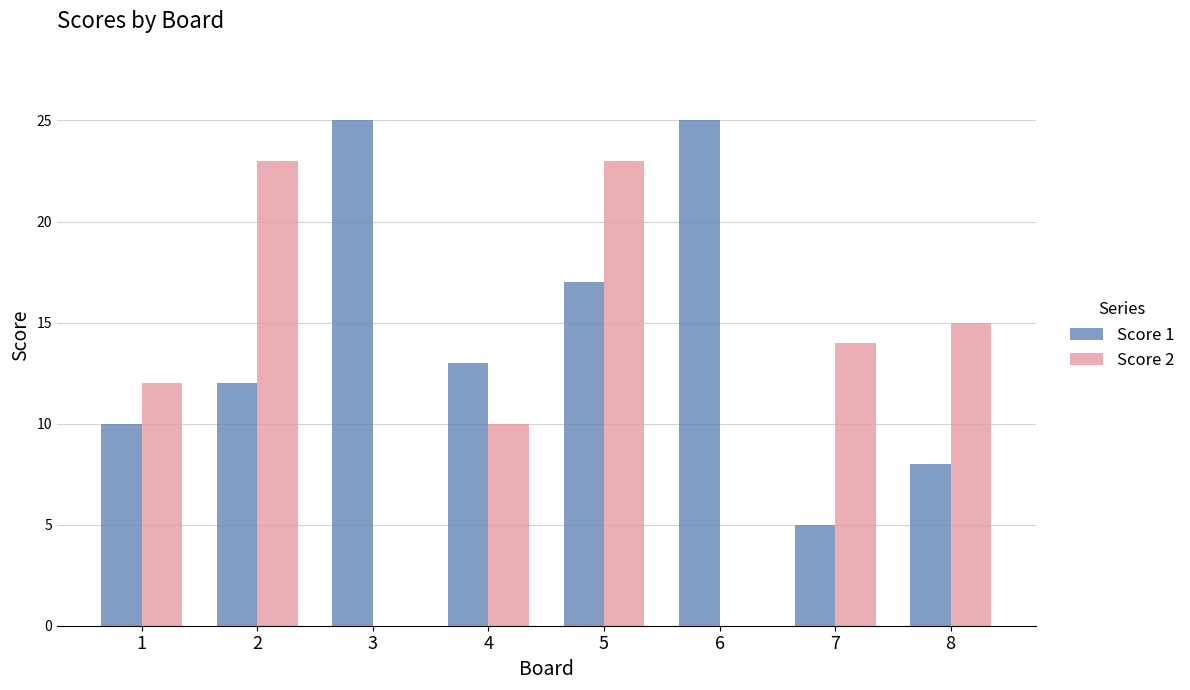

What is the approximate value of Score 2 at 1, to the nearest 10?

10